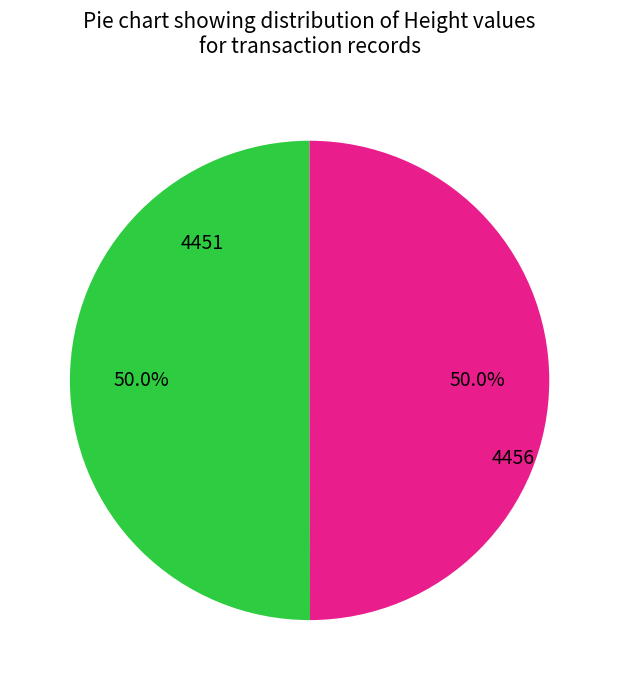

Which category has the smallest portion of the pie?

4451